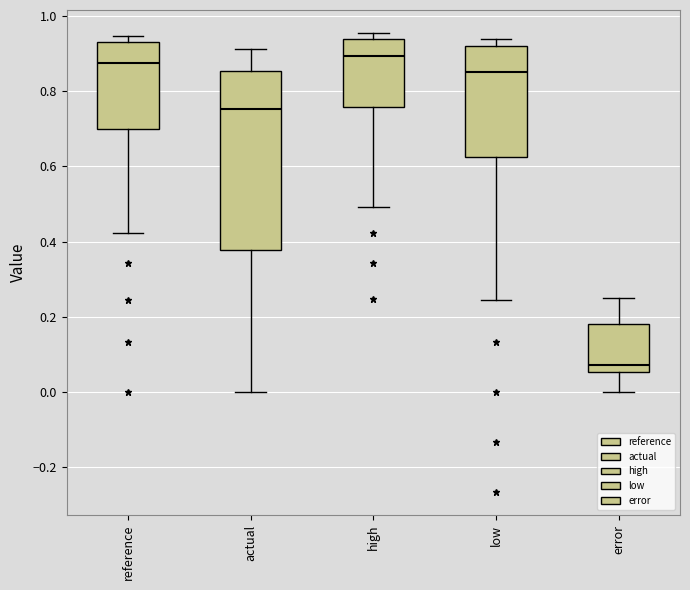

Where does the median line of the box for low sit on the y-axis? The values are not printed on the chart, so give them approximately, as read against the axis.

0.86